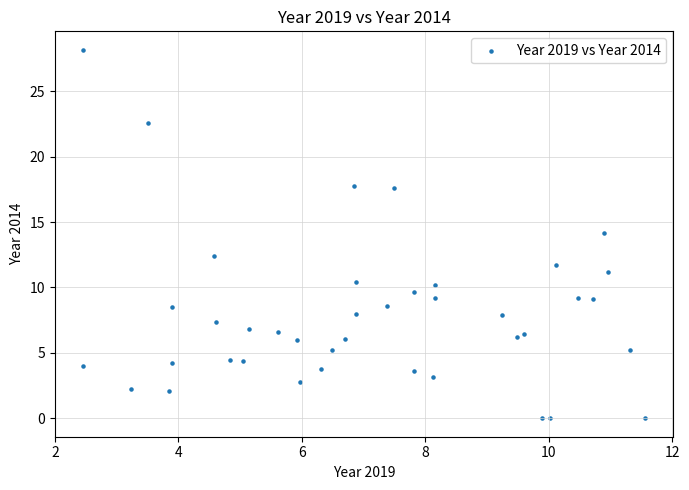

What is the range of X values (max minus min)?

9.1